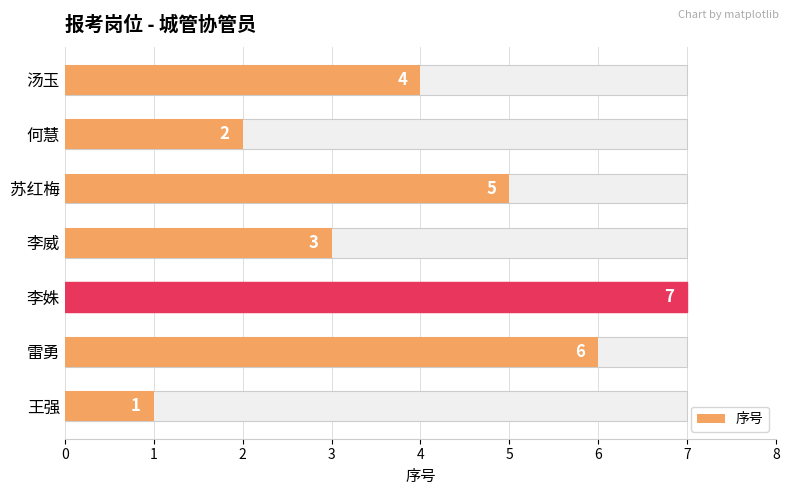

What is the approximate value at 雷勇?

6